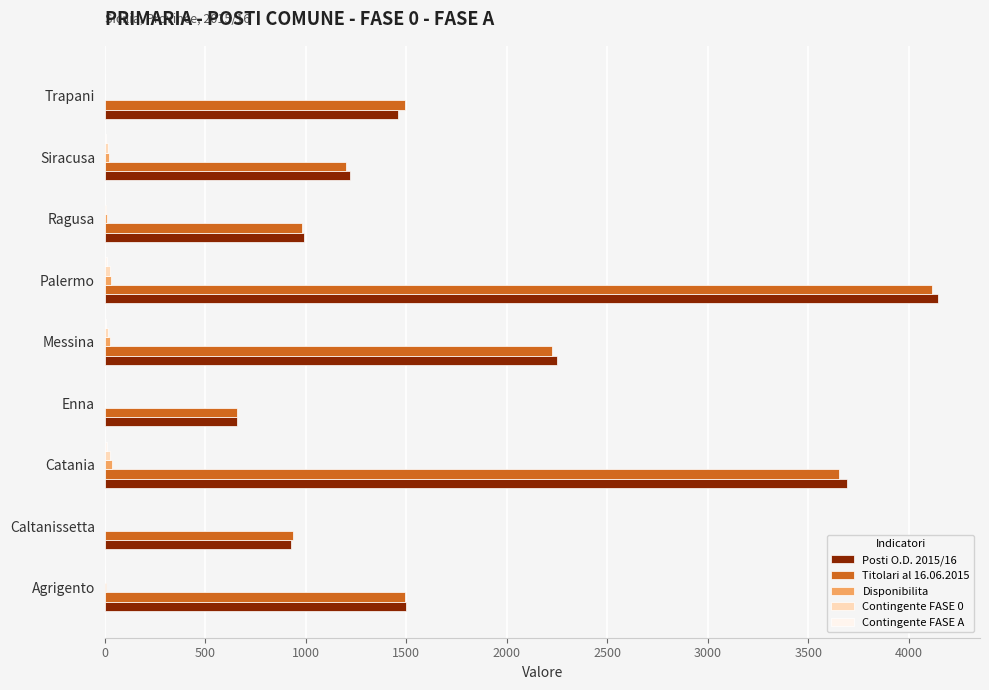

At which category does the chart reach its peak across all series?

Palermo